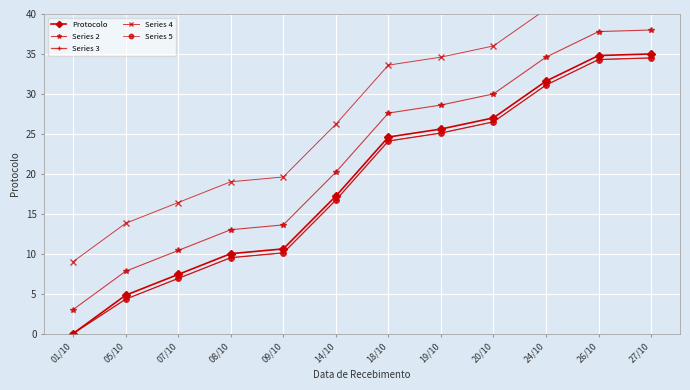

What is the sum of the Series 4 values at 18/10 and 20/10?

69.6